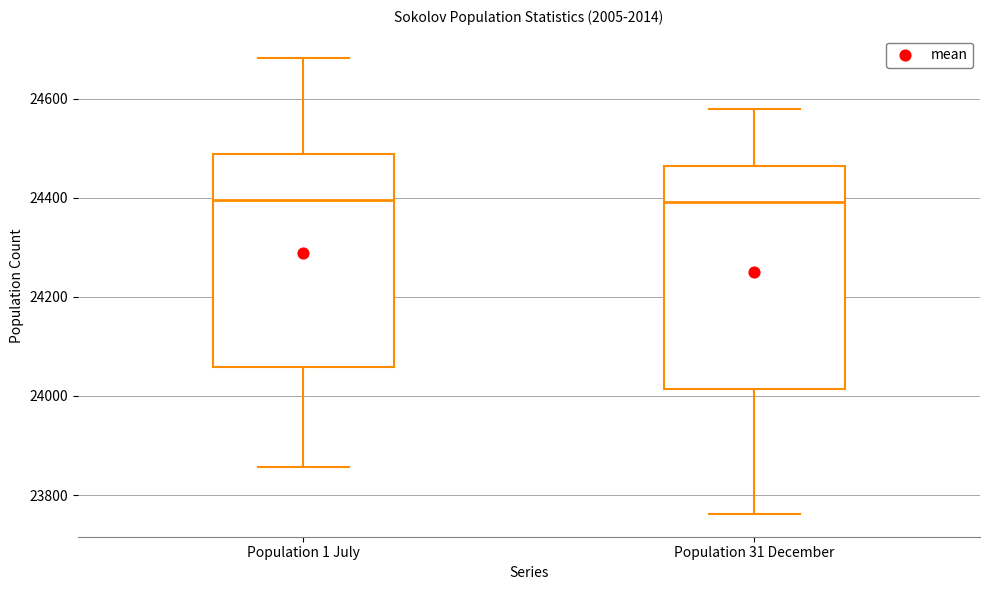

Reading left to right, transcribe this box plot: for each box, give where its median line is, the range the box spans, and where its two whiskers end, as read against the y-axis. The values are not printed on the chart, so give them approximately, as read against the axis.

Population 1 July: median 24400, box 24060 to 24480, whiskers 23860 to 24680
Population 31 December: median 24400, box 24020 to 24460, whiskers 23760 to 24580